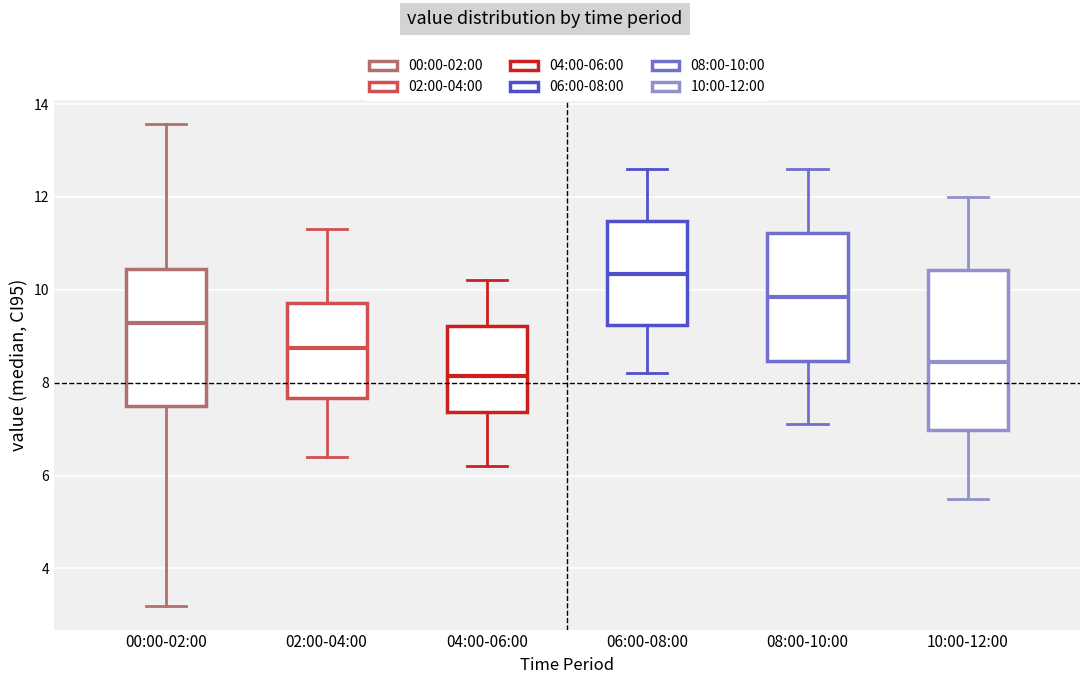

Reading left to right, read every box against the y-axis: the position of its median line, the range the box covers, and the ends of its whiskers. The values are not printed on the chart, so give them approximately, as read against the axis.

00:00-02:00: median 9.2, box 7.4 to 10.4, whiskers 3.2 to 13.6
02:00-04:00: median 8.8, box 7.6 to 9.8, whiskers 6.4 to 11.4
04:00-06:00: median 8.2, box 7.4 to 9.2, whiskers 6.2 to 10.2
06:00-08:00: median 10.4, box 9.2 to 11.4, whiskers 8.2 to 12.6
08:00-10:00: median 9.8, box 8.4 to 11.2, whiskers 7.2 to 12.6
10:00-12:00: median 8.4, box 7.0 to 10.4, whiskers 5.6 to 12.0